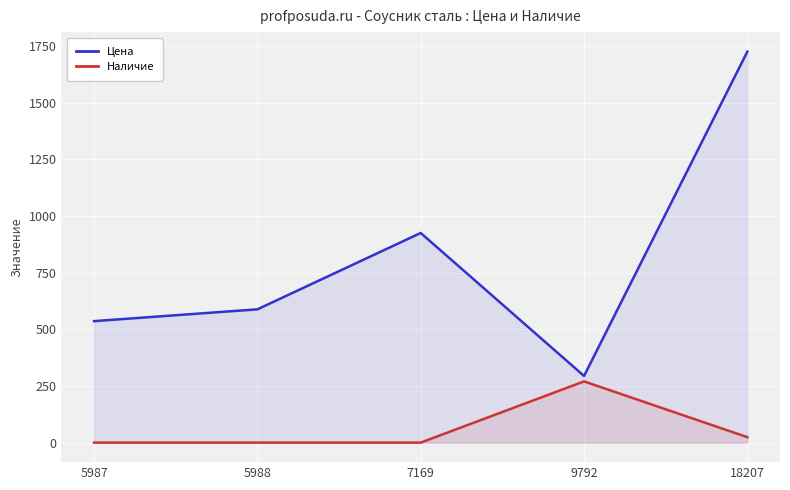

The value of Цена at 7169 is 1436. True or false?

False